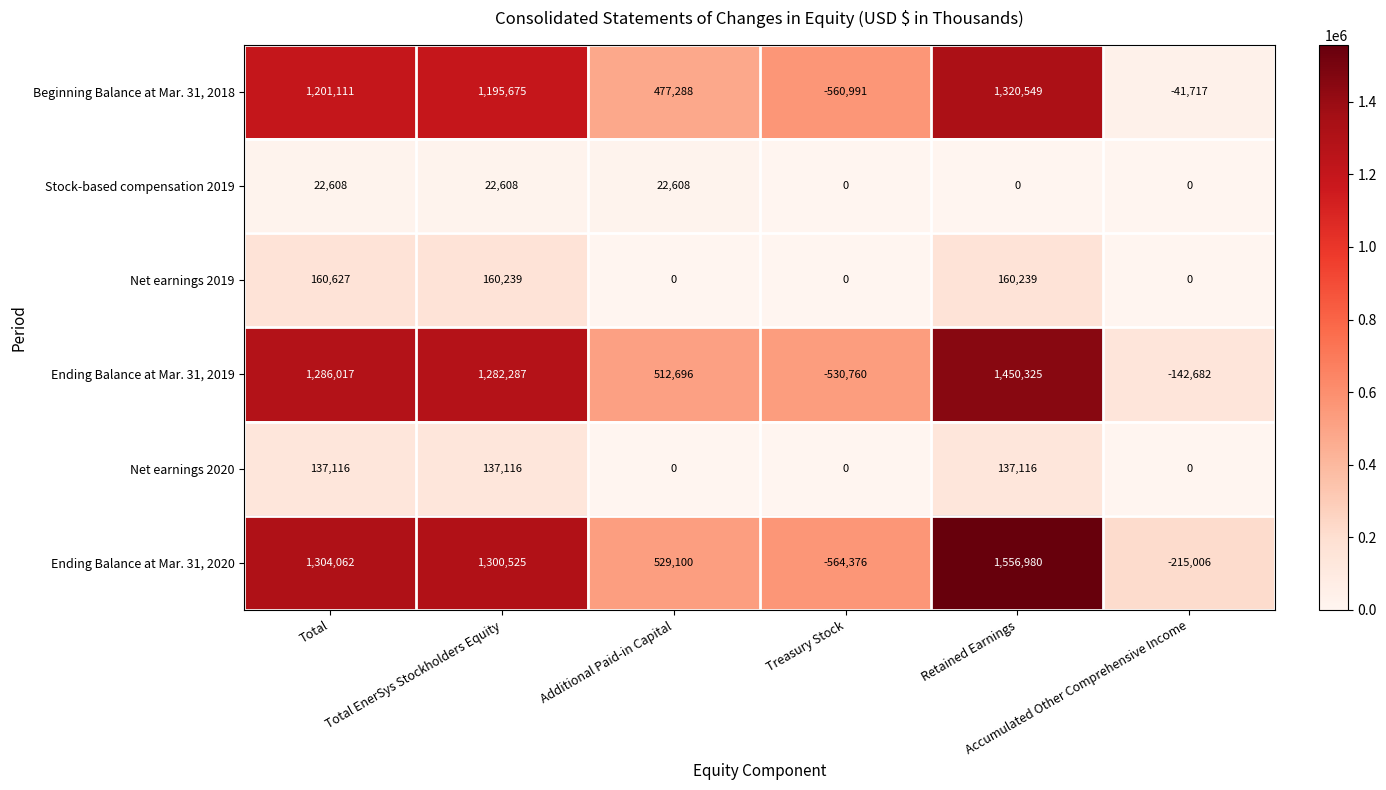

What is the minimum value shown in the chart?

-564376